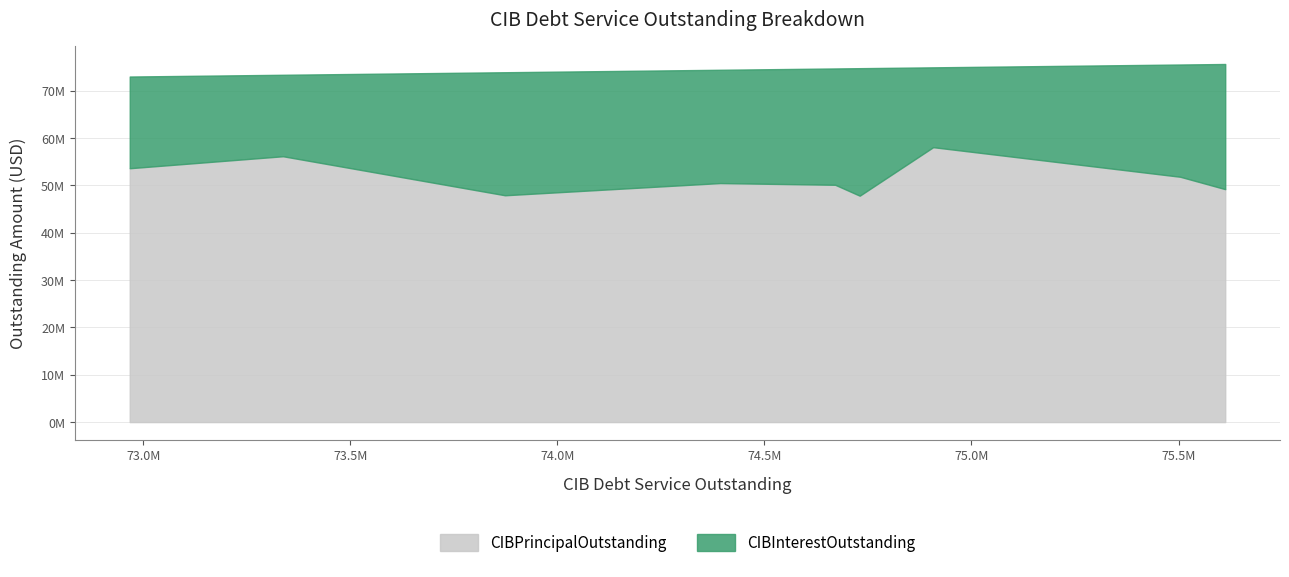

The value of CIBPrincipalOutstanding at Verandah MUD is 49185000.0. True or false?

True